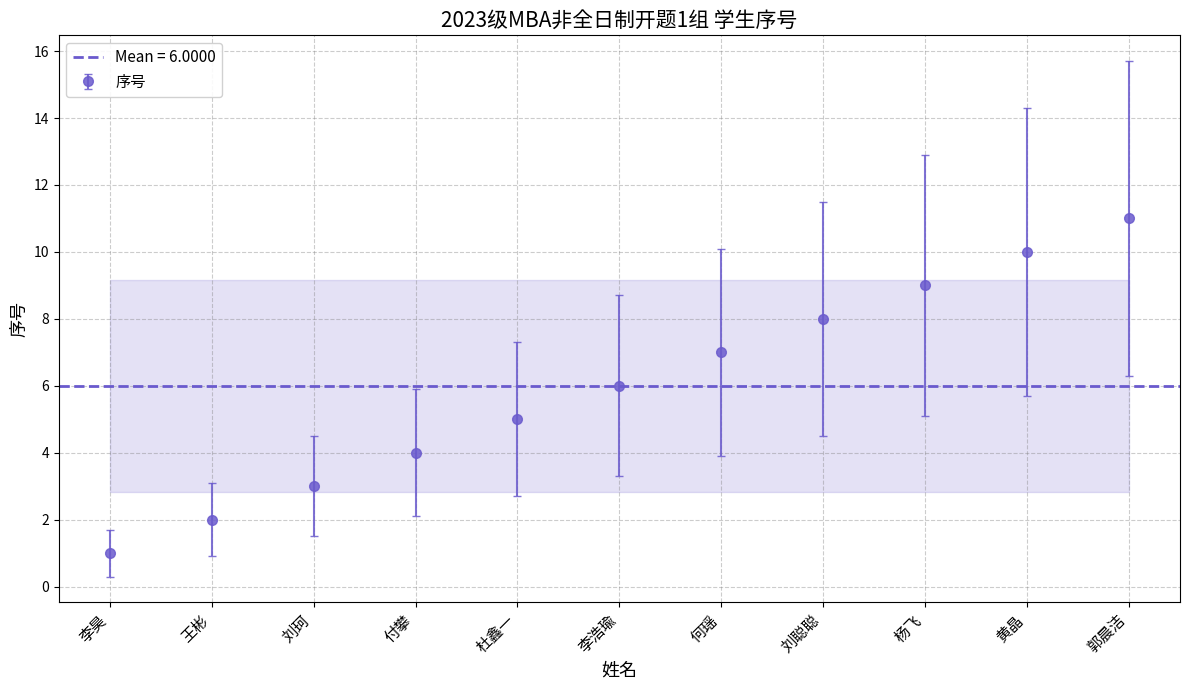

How many lines are shown in the chart?

1